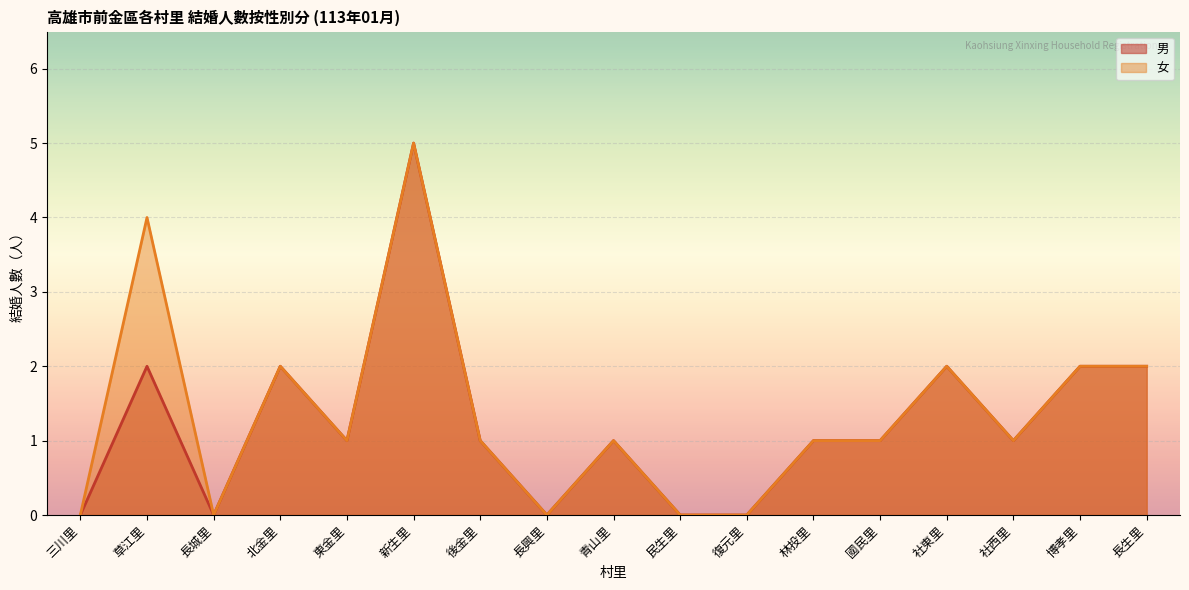

Reading right to left, list all the values displayed in this chart.

男: 2	2	1	2	1	1	0	0	1	0	1	5	1	2	0	2	0
女: 2	2	1	2	1	1	0	0	1	0	1	5	1	2	0	4	0